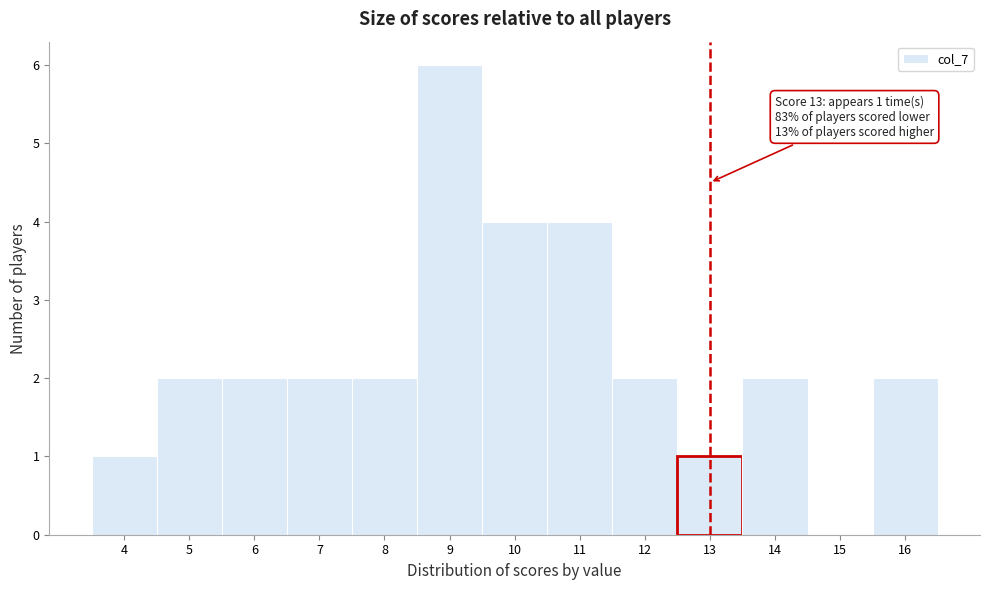

Over which range of the x-axis is the bar tallest?

8.5 to 9.5